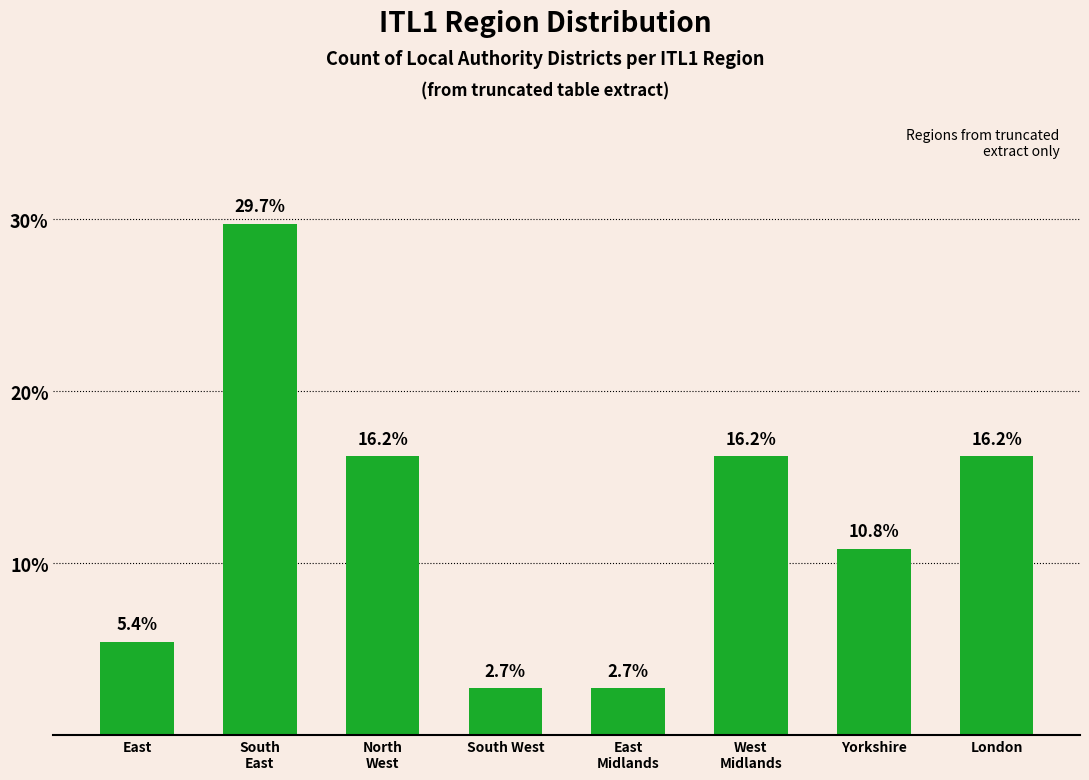

What is the sum of the values at London and South West?

18.9